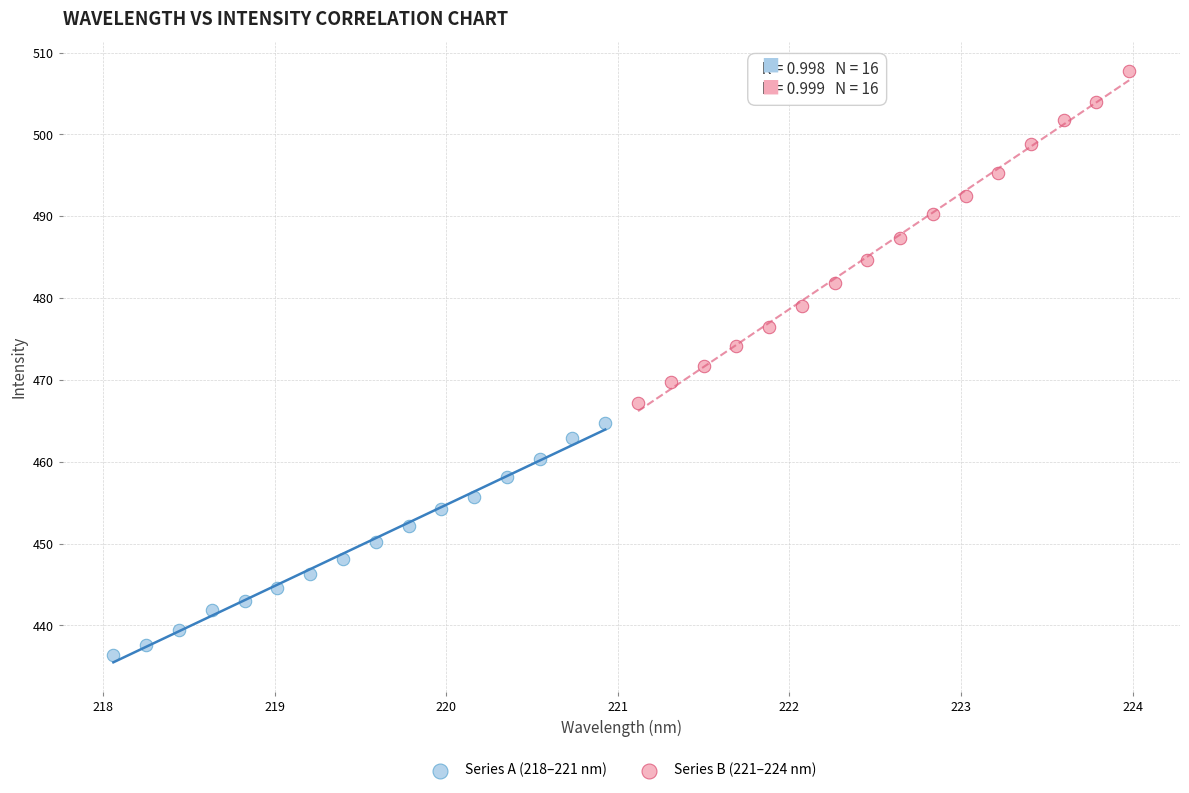

Which series contains the highest Y value?

Series B (221–224 nm)